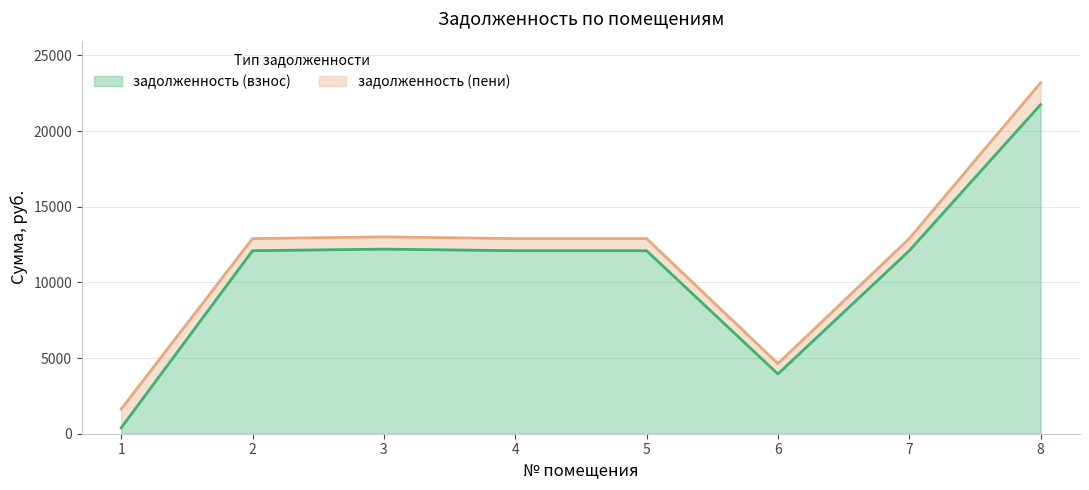

True or false: задолженность (пени) and задолженность (взнос) intersect in this chart.

False